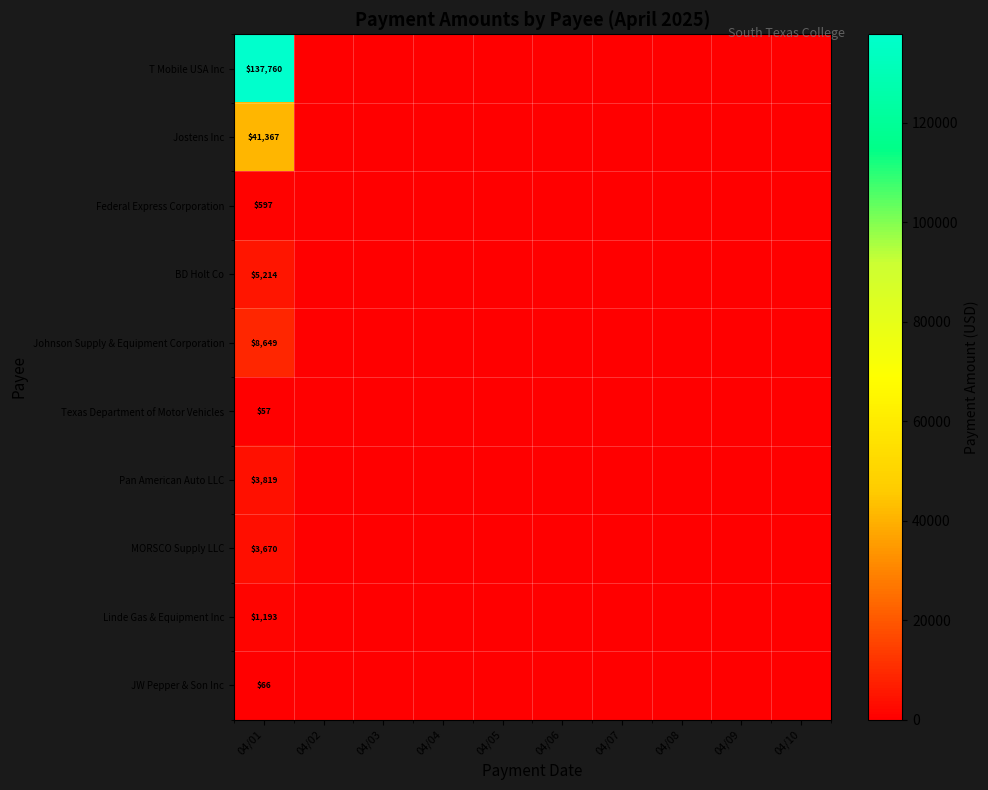

What is the total value across all series at 04/01?

202392